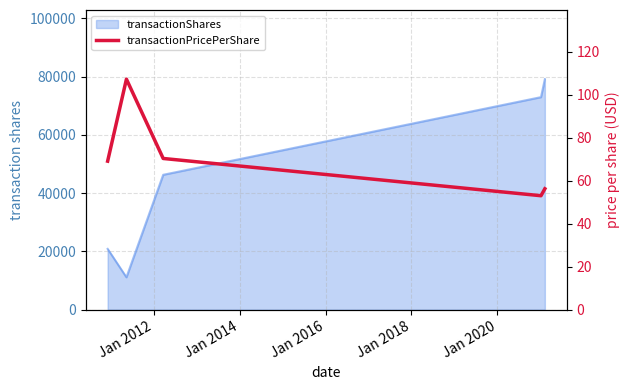

What is the greatest value displayed?

107.2